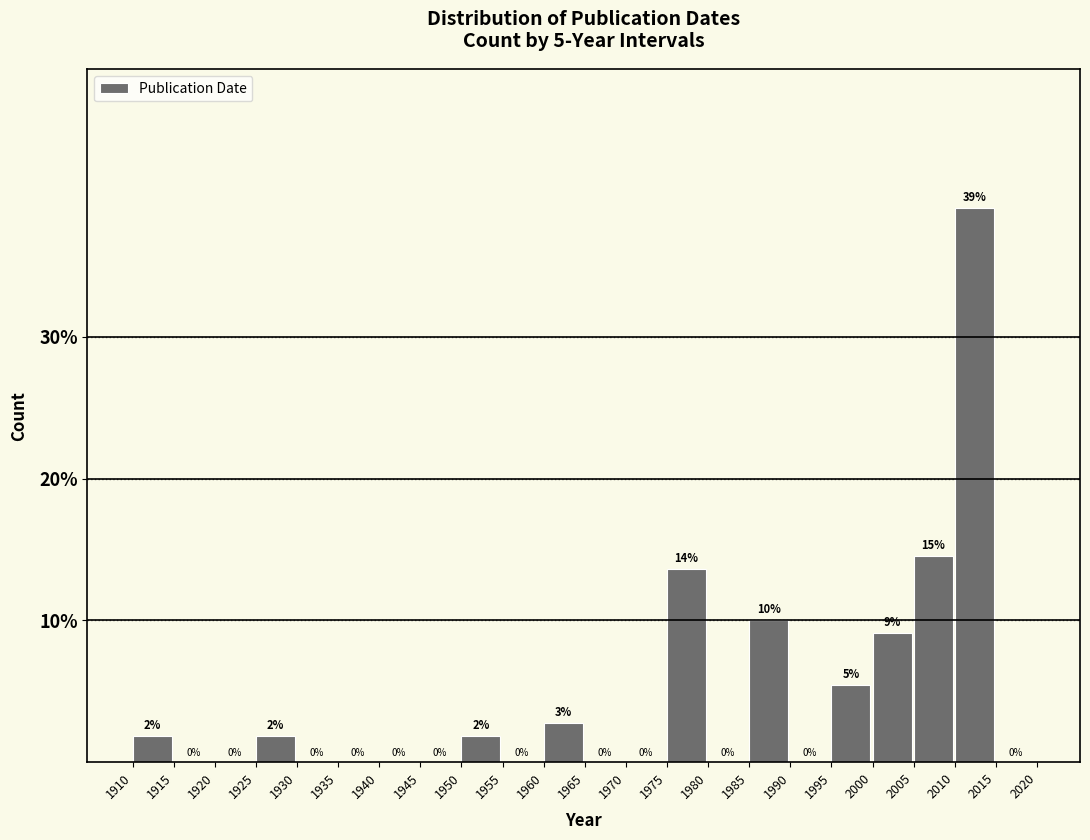

Over which range of the x-axis is the bar tallest?

2010 to 2015